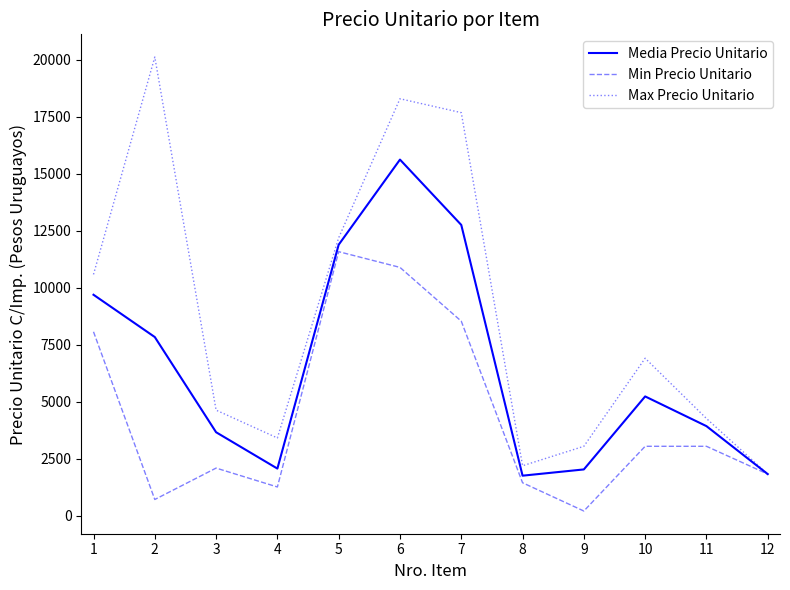

The value of Media Precio Unitario at 8 is 1760.9. True or false?

True